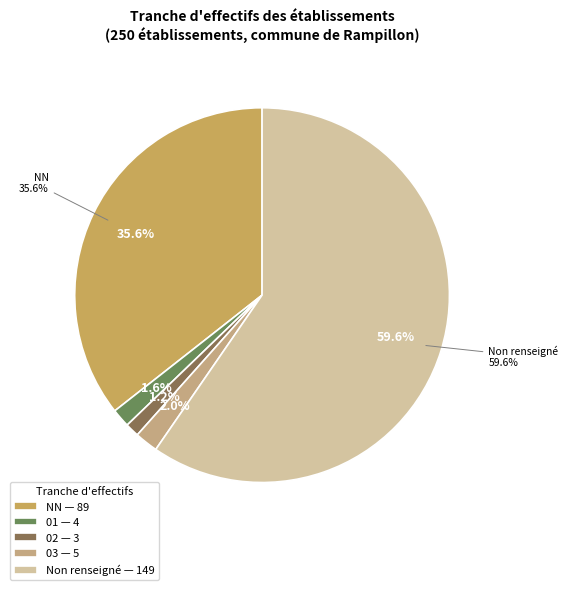

What percentage is NOT represented by NN?

64.4%